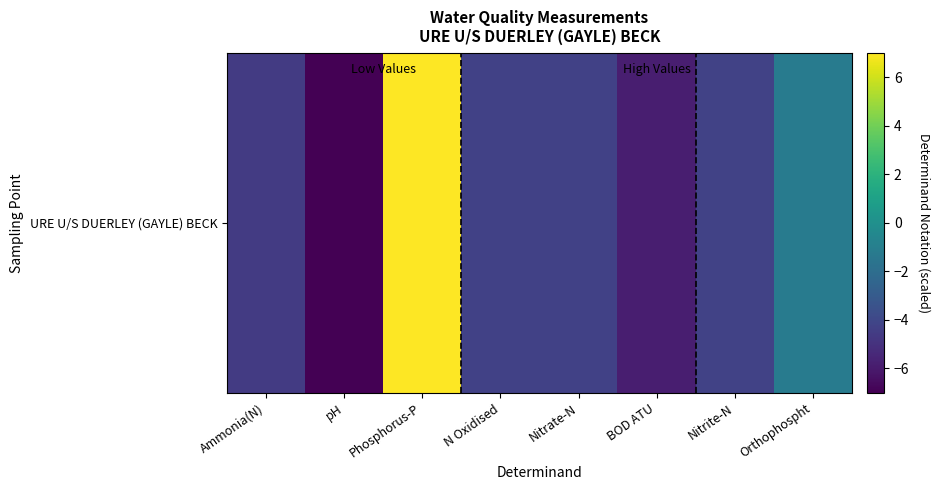

List the labels in order of value, largest first.

Phosphorus-P, Orthophospht, Nitrite-N, Nitrate-N, N Oxidised, Ammonia(N), BOD ATU, pH